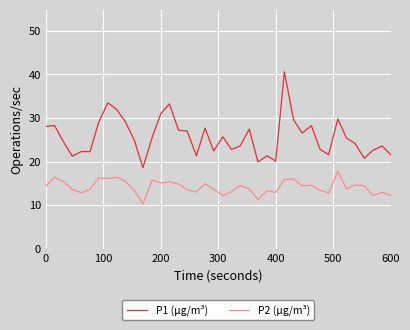

Does the chart display data point markers on the line(s)?

No